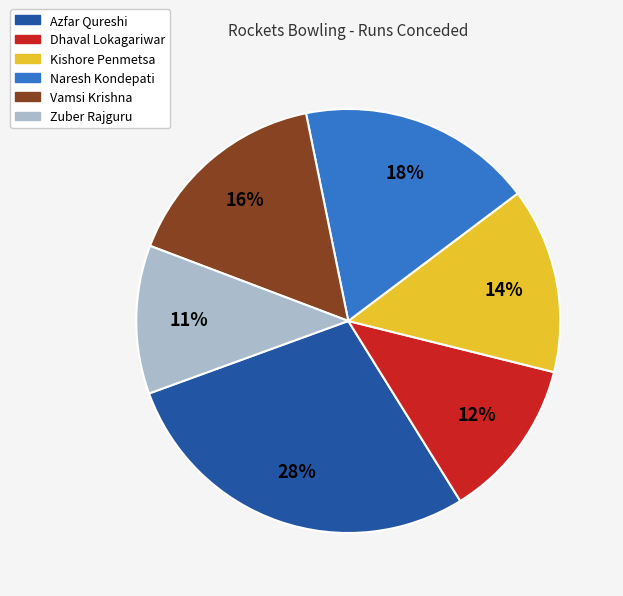

True or false: Azfar Qureshi accounts for 19% of the total.

False